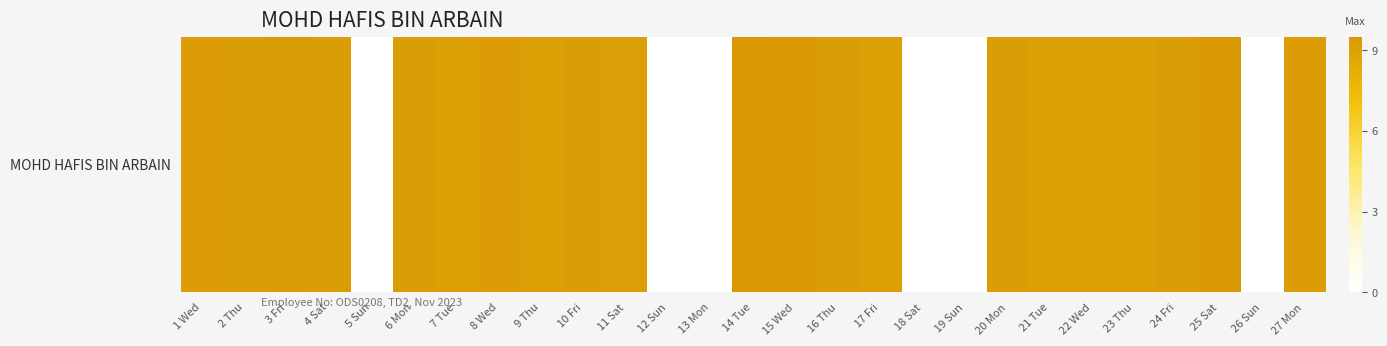

Reading right to left, what are all the values shown in this chart?

9.2	0.0	9.4	9.2	9.1	9.1	9.1	9.2	0.0	0.0	9.1	9.2	9.4	9.4	0.0	0.0	9.2	9.2	9.1	9.3	9.1	9.2	0.0	9.2	9.3	9.2	9.2